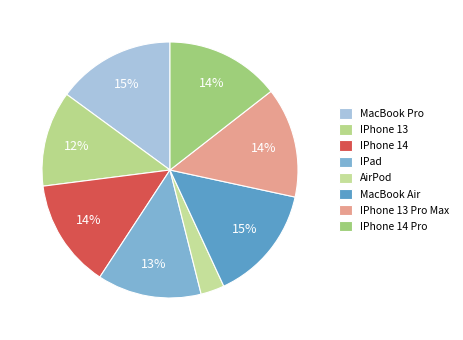

Count the number of slices in the pie.

8